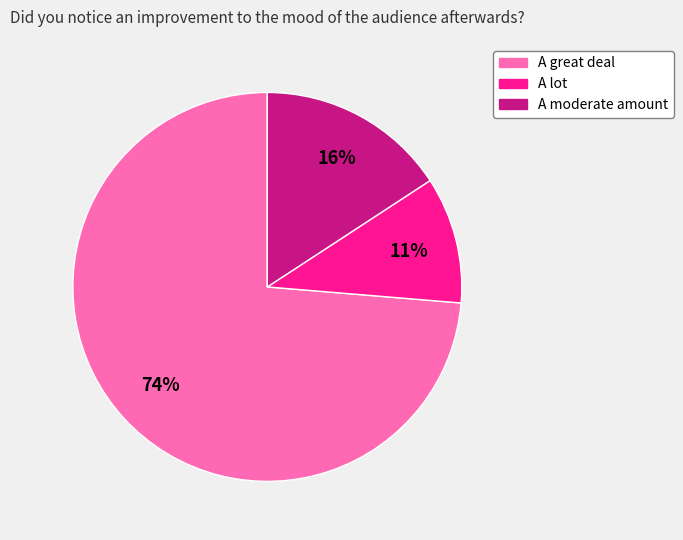

To the nearest percent, what portion does A moderate amount represent?

16%